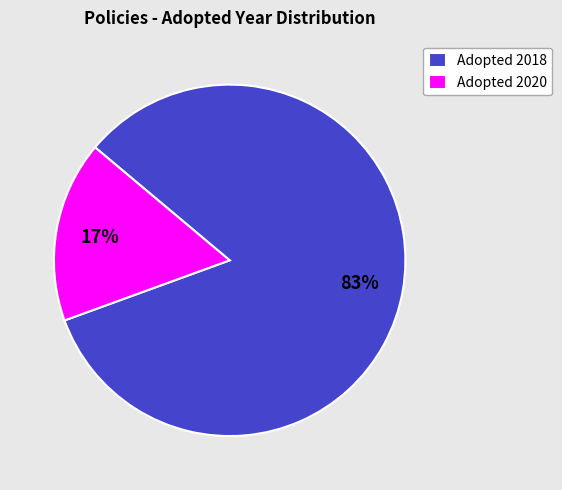

Between Adopted 2018 and Adopted 2020, which is larger?

Adopted 2018